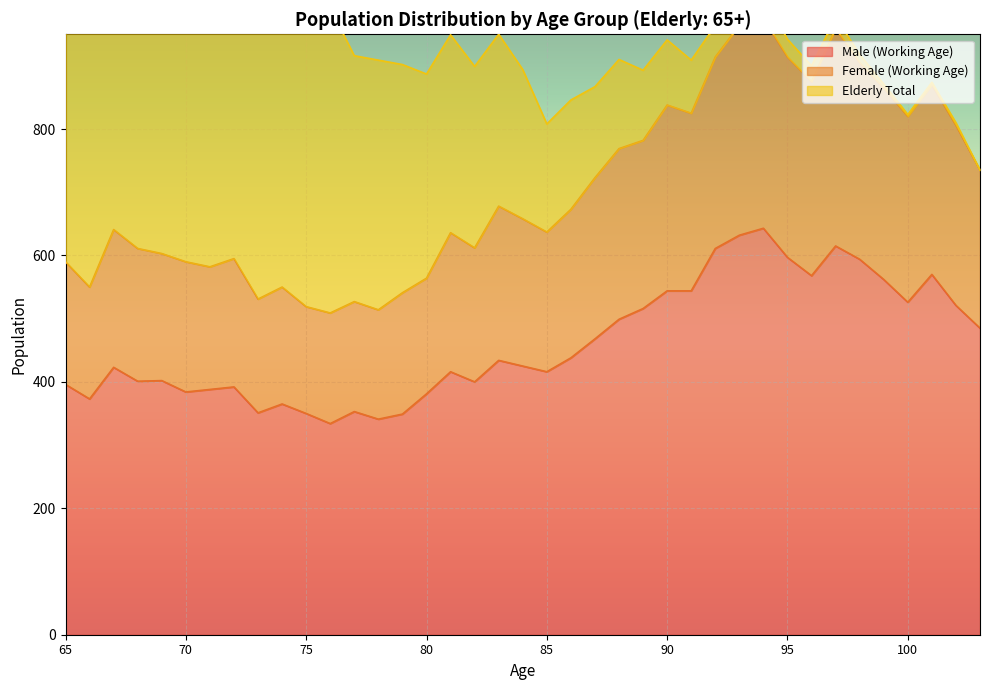

Is the value of Female (Working Age) at 97 greater than the value of Male (Working Age) at 99?

Yes